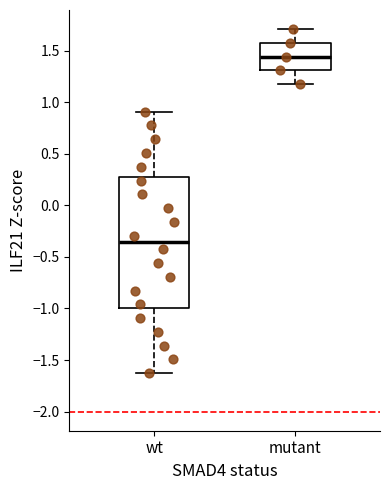

Which box's median line is the lowest?

wt